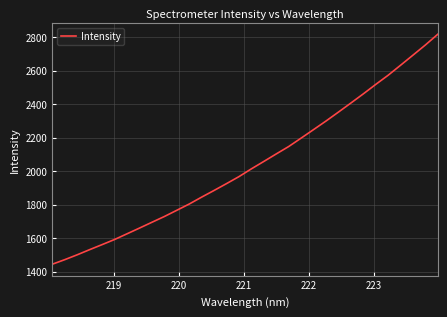

What is the difference between the maximum and minimum values?

1373.0